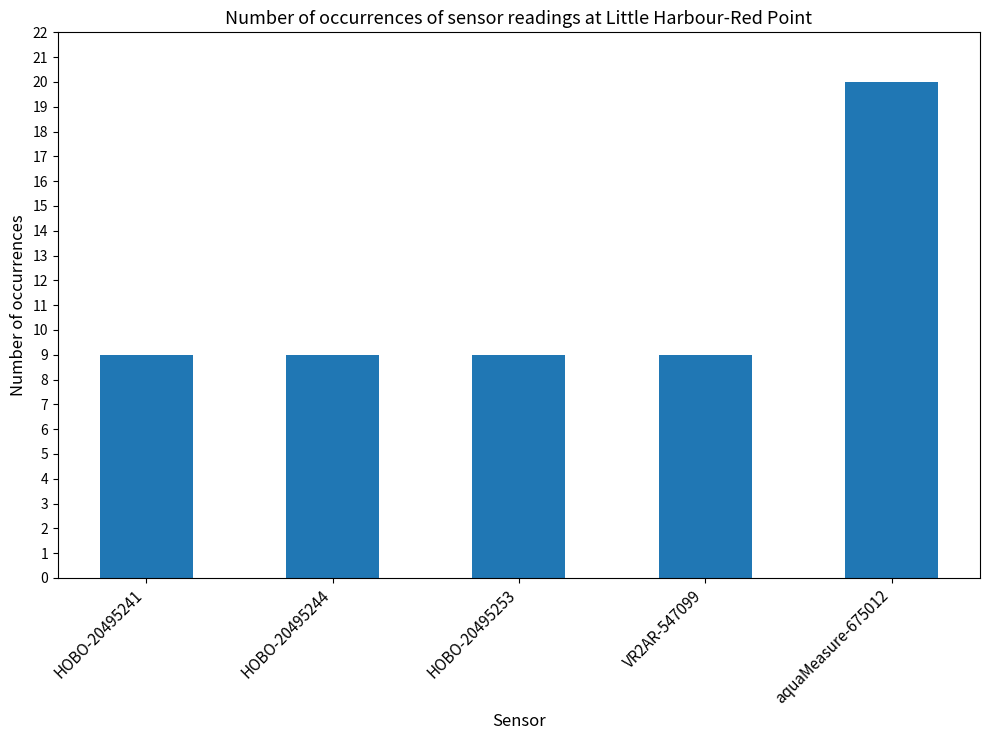

What position from the right is VR2AR-547099?

2